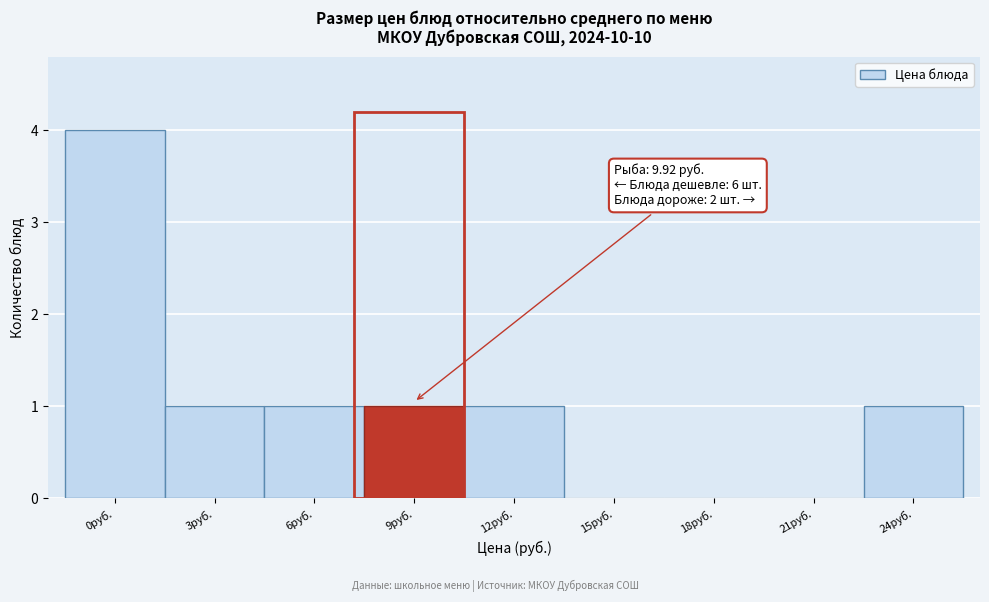

The chart shows a value of 0 at 12руб.. True or false?

False